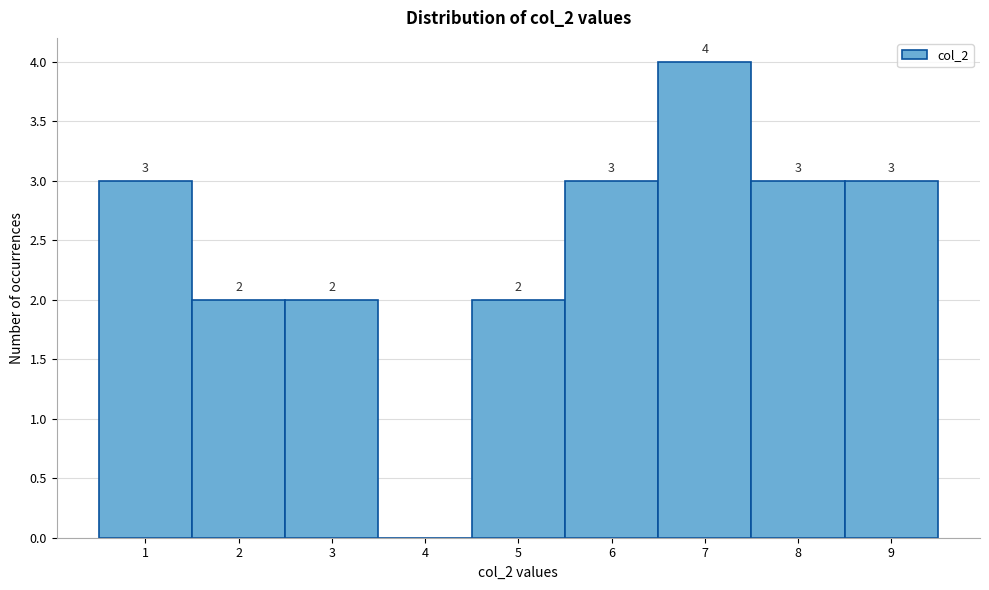

Over which range of the x-axis is the bar tallest?

6.5 to 7.5